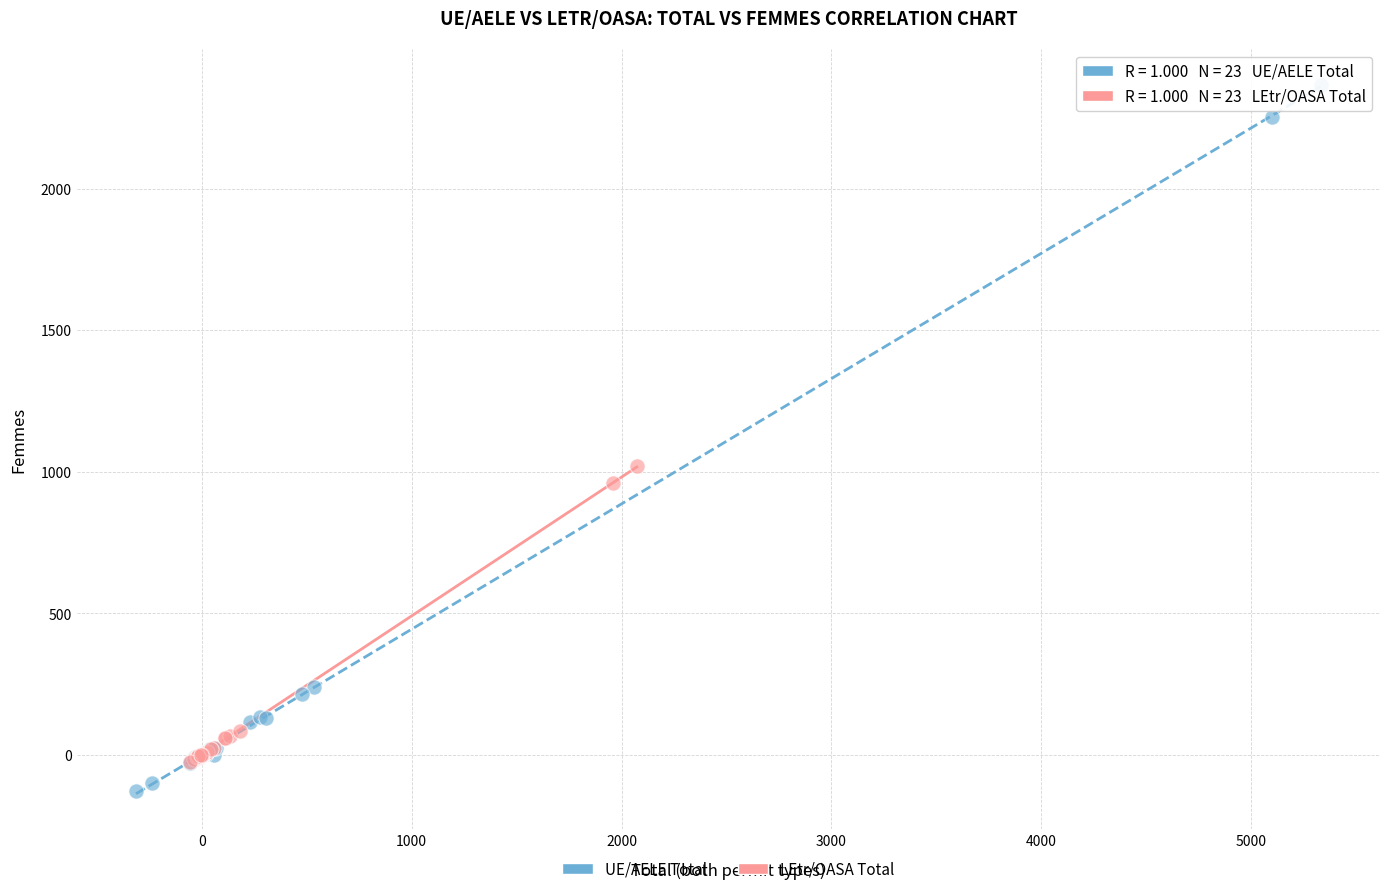

Which series has the largest Y range (max minus min)?

UE/AELE Total